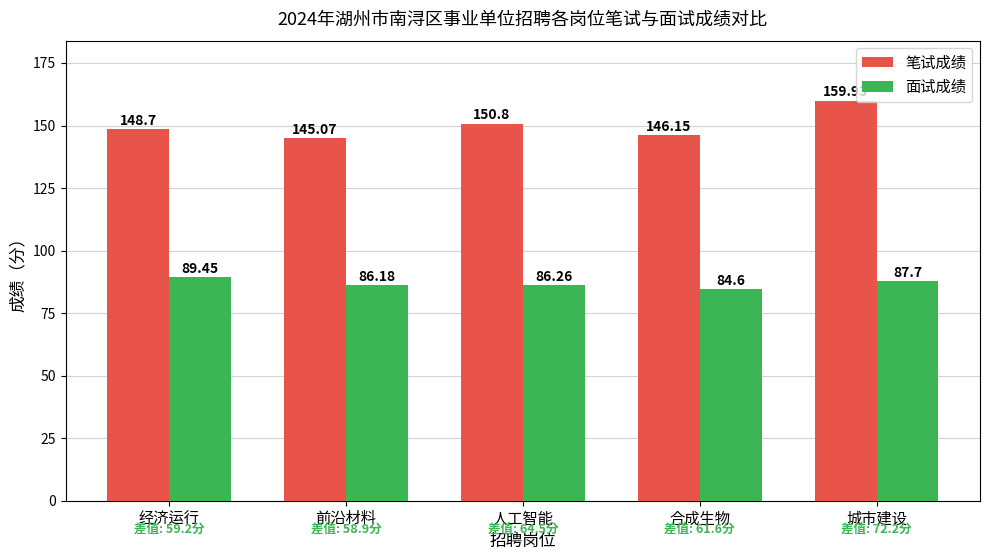

What is the label of the 3rd bar from the left?

人工智能